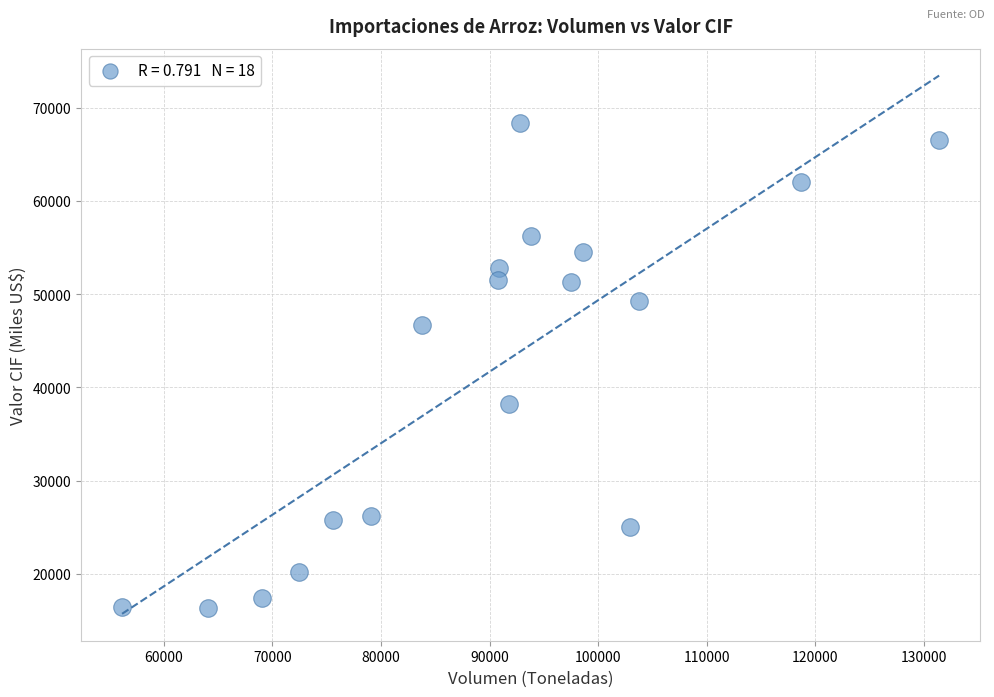

What is the range of X values (max minus min)?

75256.7